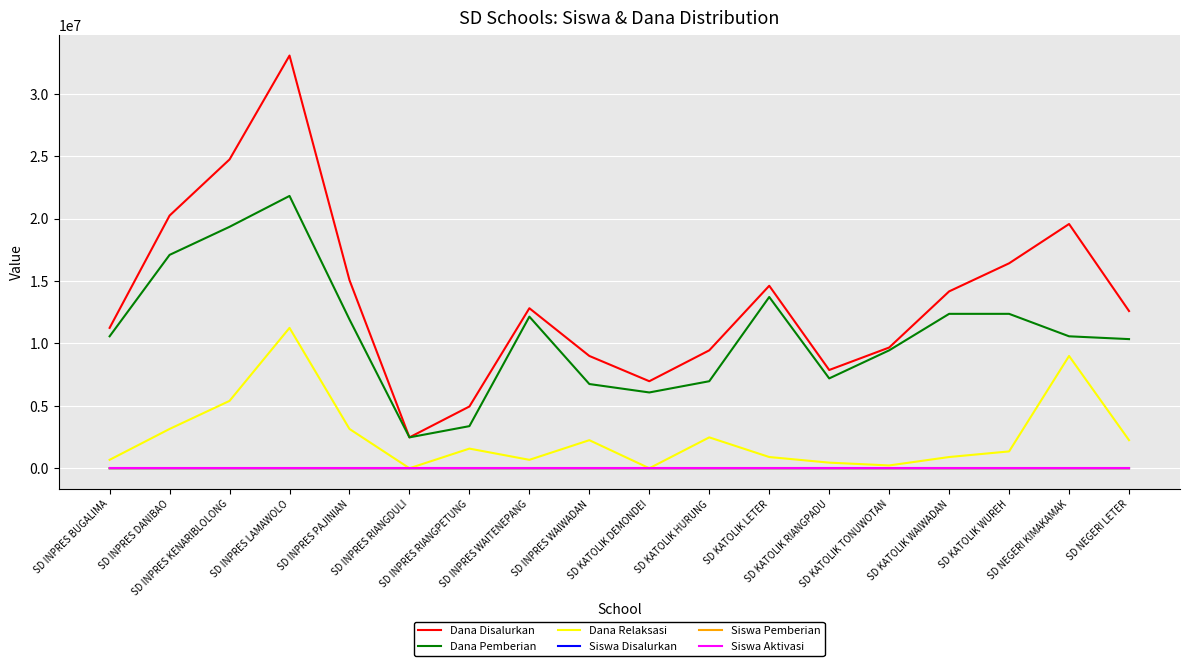

What position from the left is SD INPRES KENARIBLOLONG?

3